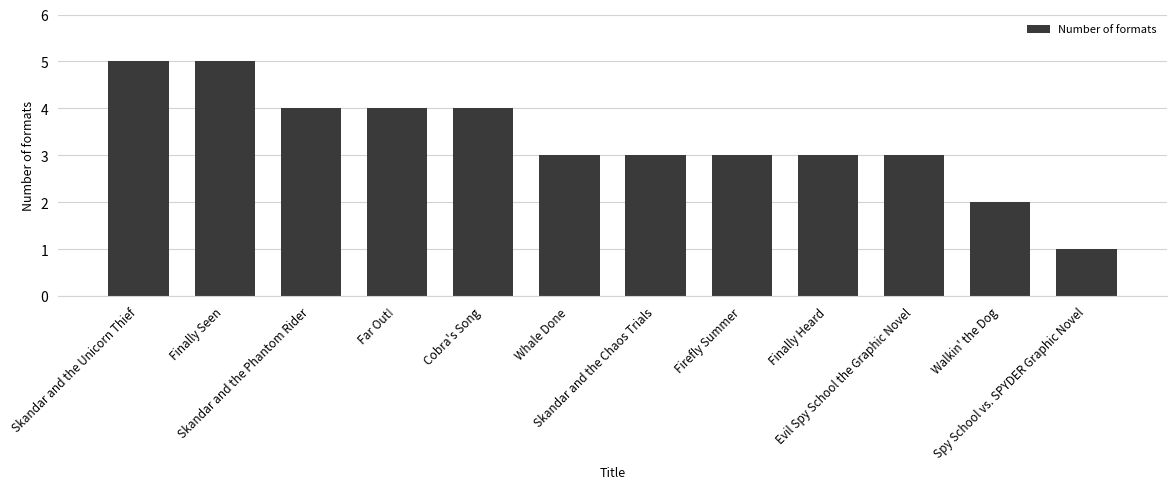

What is the approximate value at Whale Done?

3